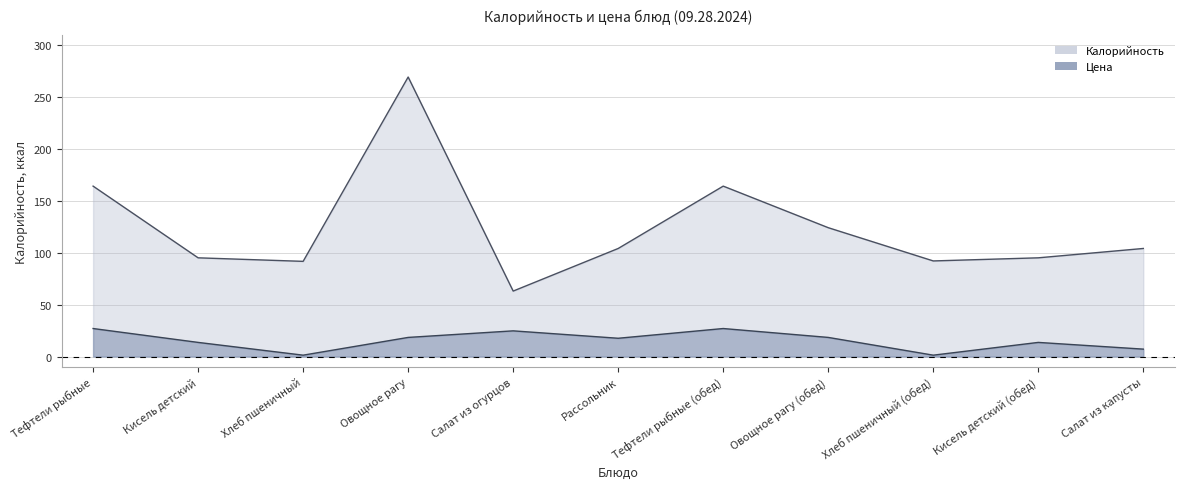

At which category does the chart reach its minimum across all series?

Хлеб пшеничный